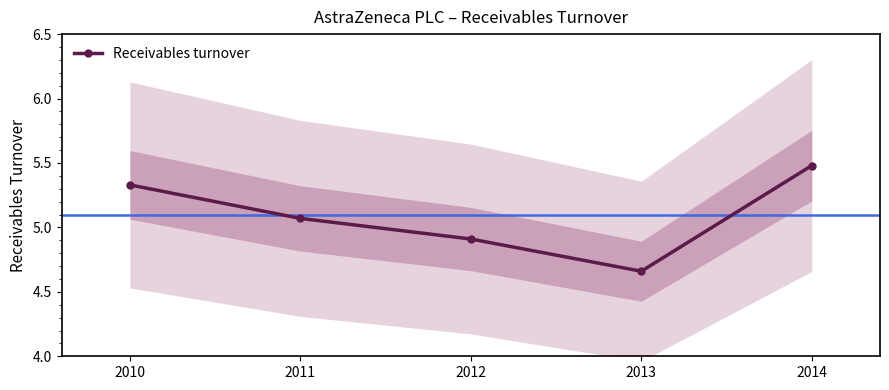

What is the greatest value displayed?

5.5